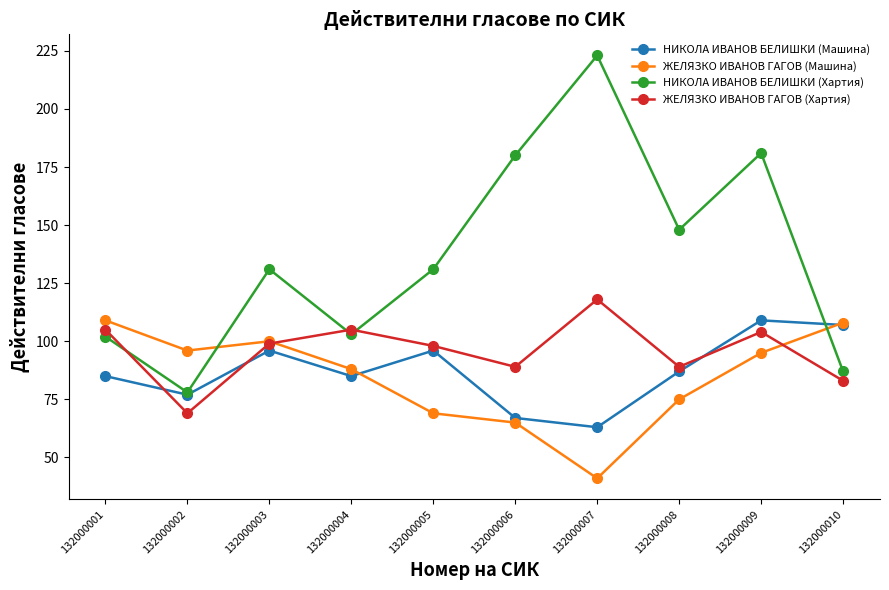

In ЖЕЛЯЗКО ИВАНОВ ГАГОВ (Хартия), how many points are lower than both neighbors (excluding endpoints)?

3